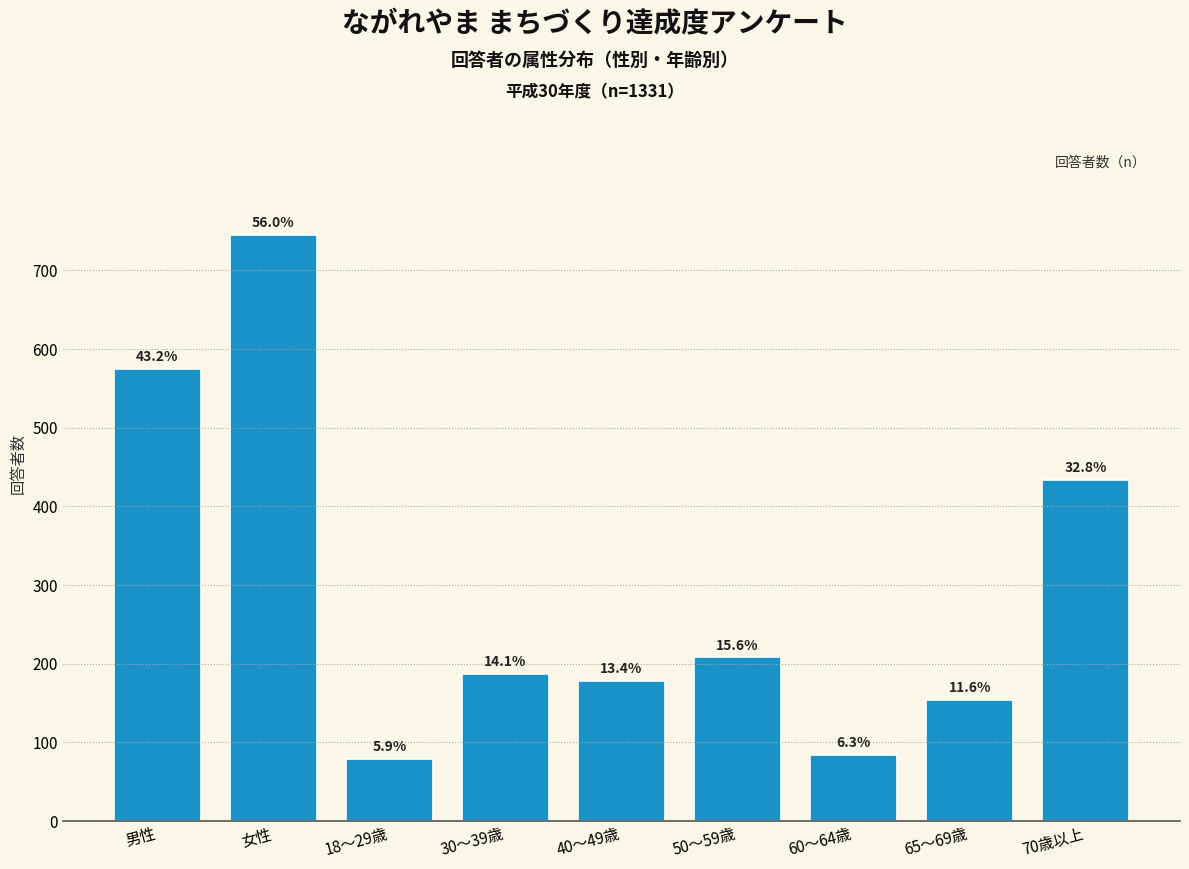

Are the bars horizontal?

No